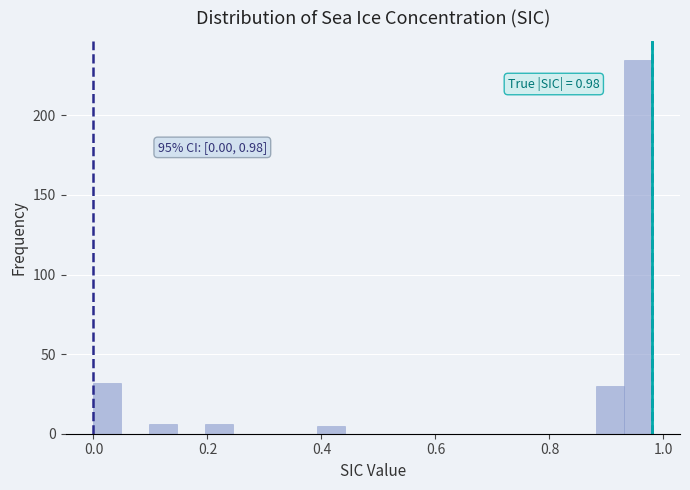

Around what value on the x-axis is the tallest bar? Give the approximate position of its centre, as read against the axis.

0.96